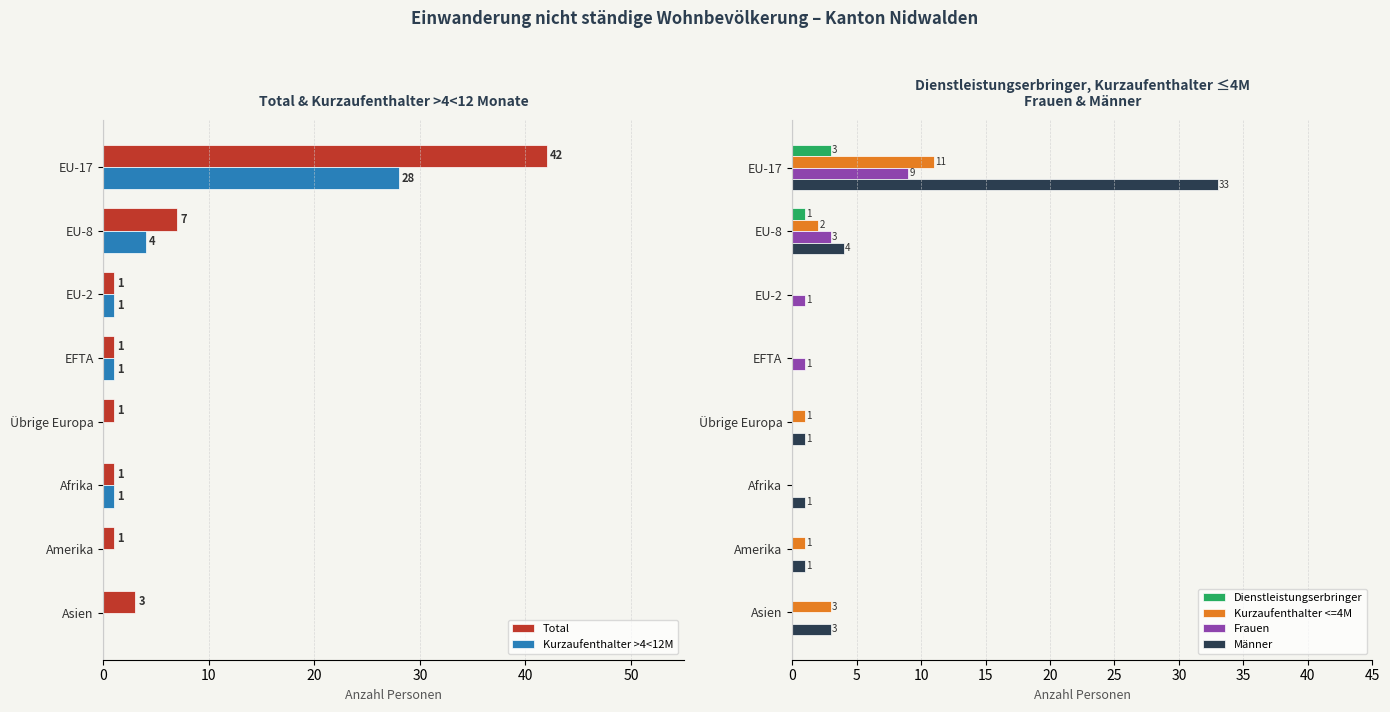

How many data points does each series have?

8